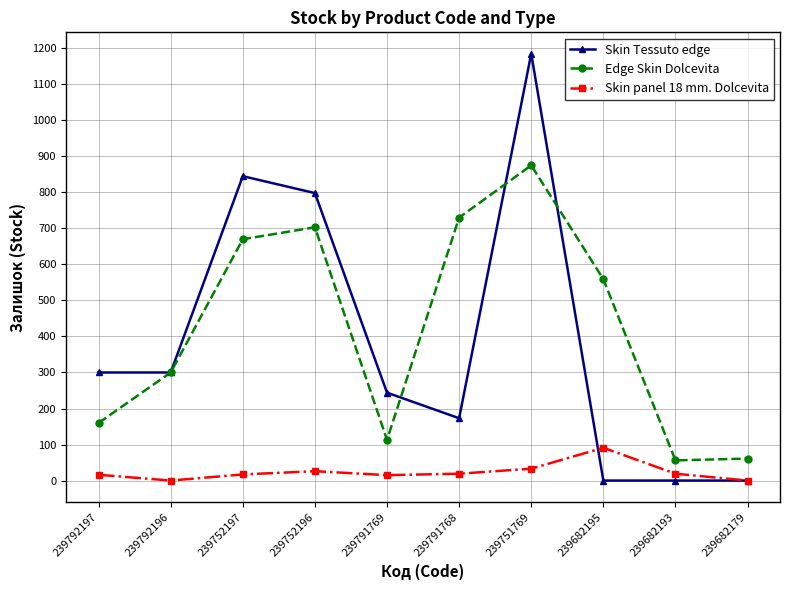

What is the difference between the highest and lowest values at 239792196?

300